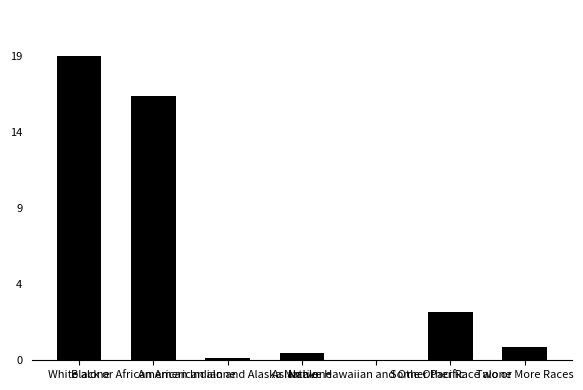

Is it true that the value at Some Other Race alone is 1567?

True